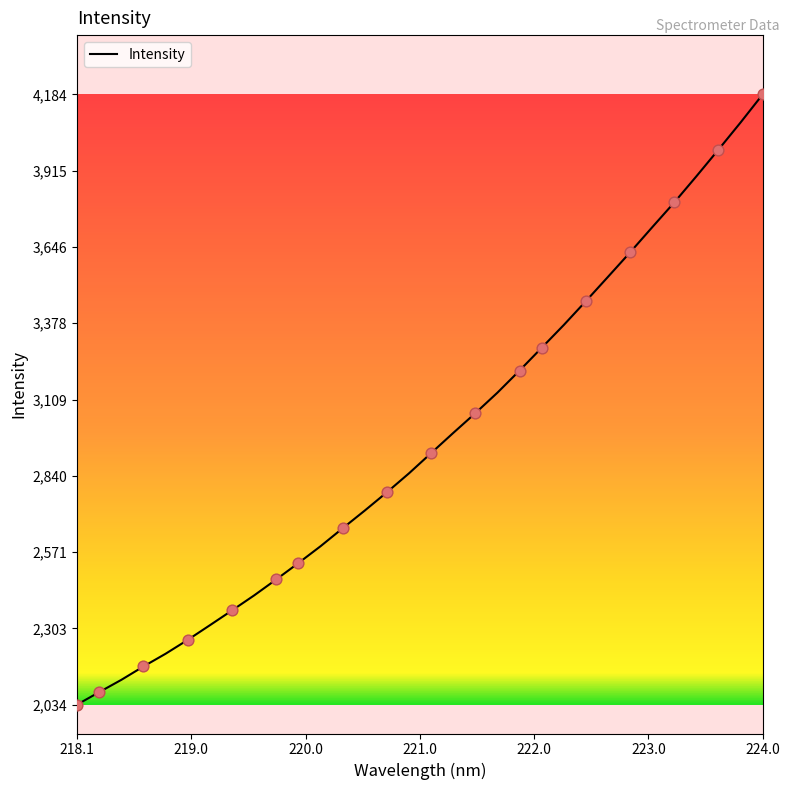

What is the greatest value displayed?

4184.3